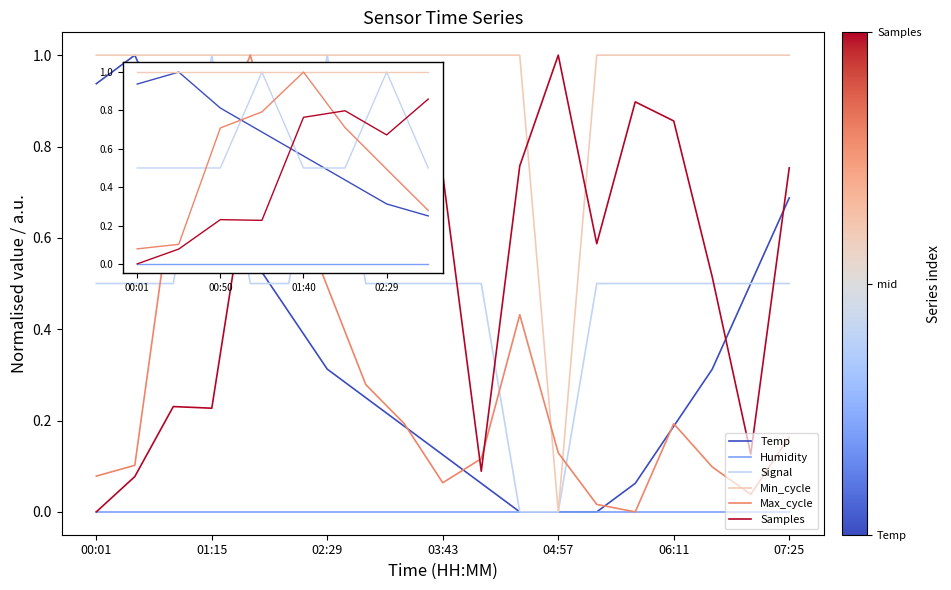

After their last crossing, which series has the higher values: Max_cycle or Signal?

Signal